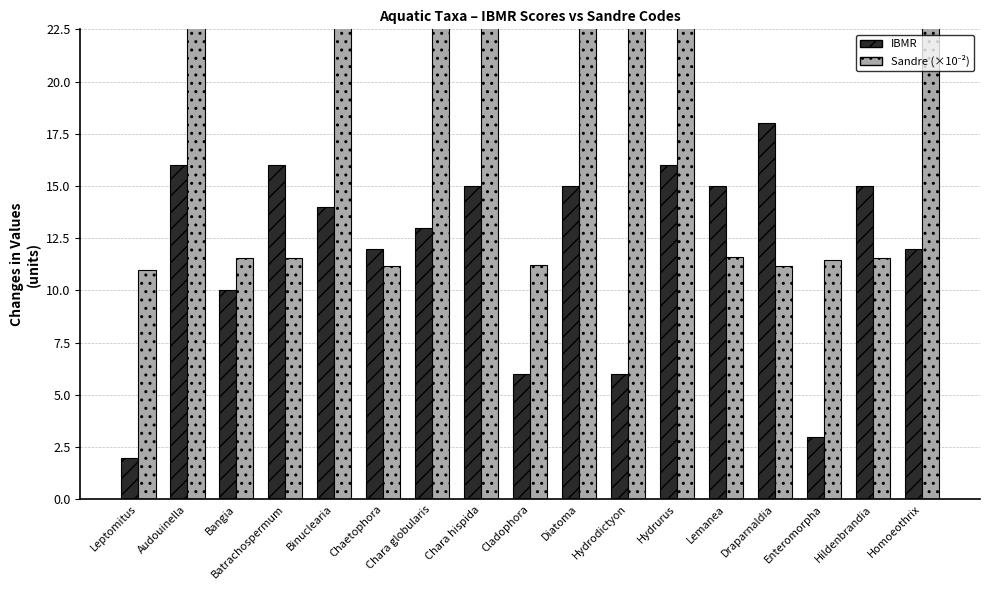

Is the value of IBMR at Binuclearia greater than the value of Sandre (×10⁻²) at Diatoma?

No